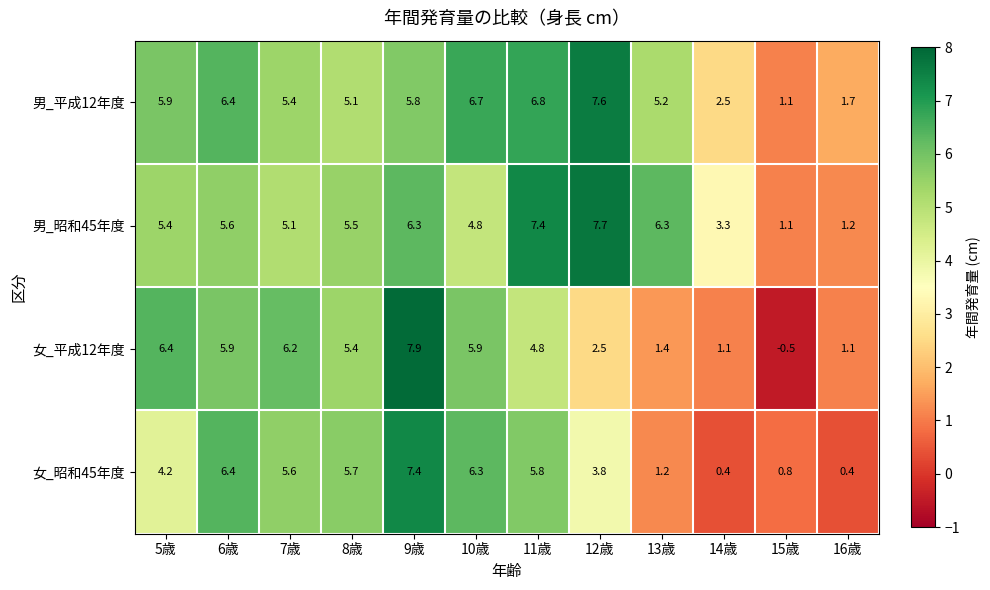

List the series in order of their peak value, lowest first.

女_昭和45年度, 男_平成12年度, 男_昭和45年度, 女_平成12年度